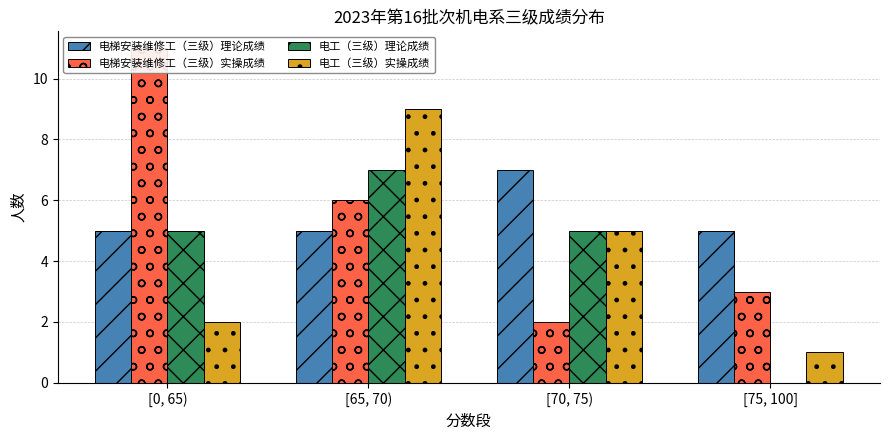

What is the total value across all series at [0, 65)?

23